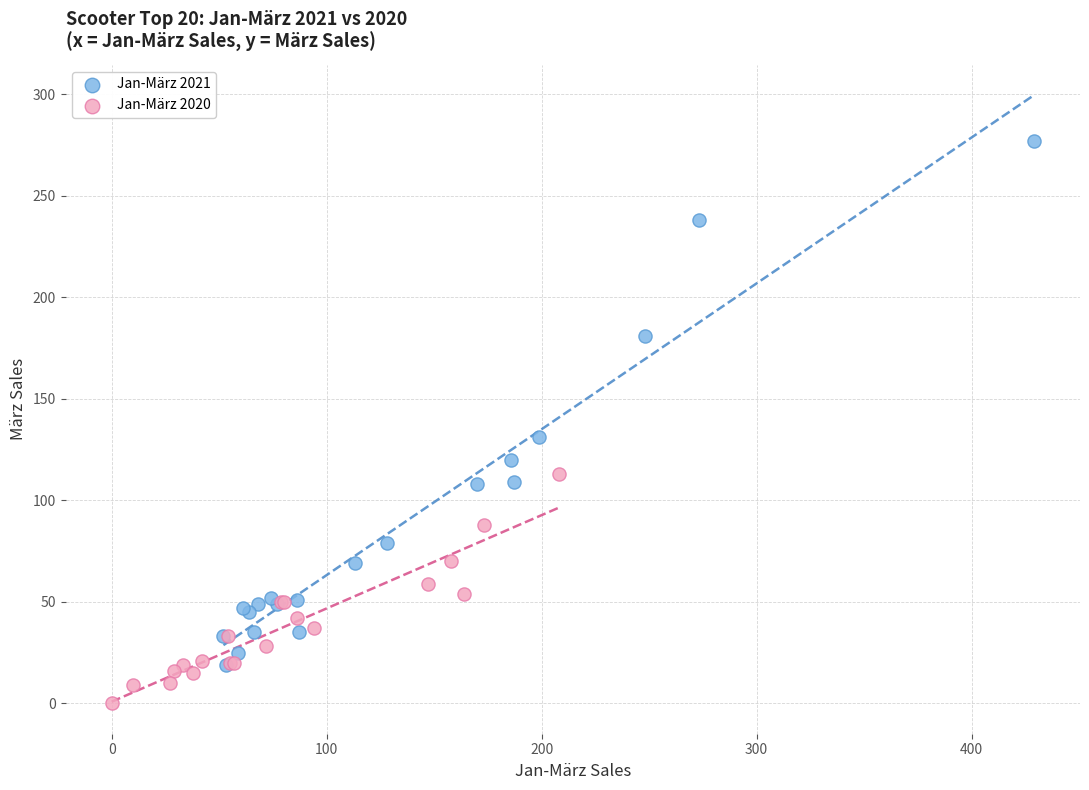

Which series contains the lowest Y value?

Jan-März 2020